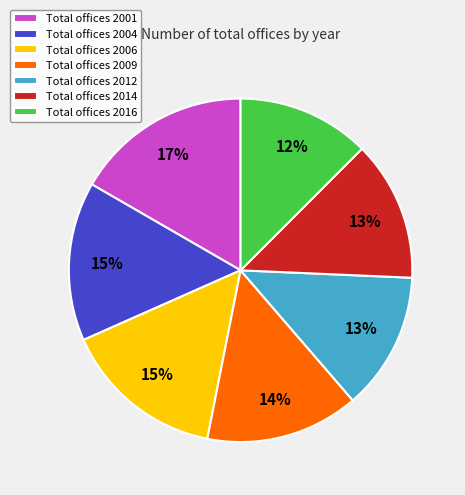

True or false: Total offices 2014 accounts for 13% of the total.

True